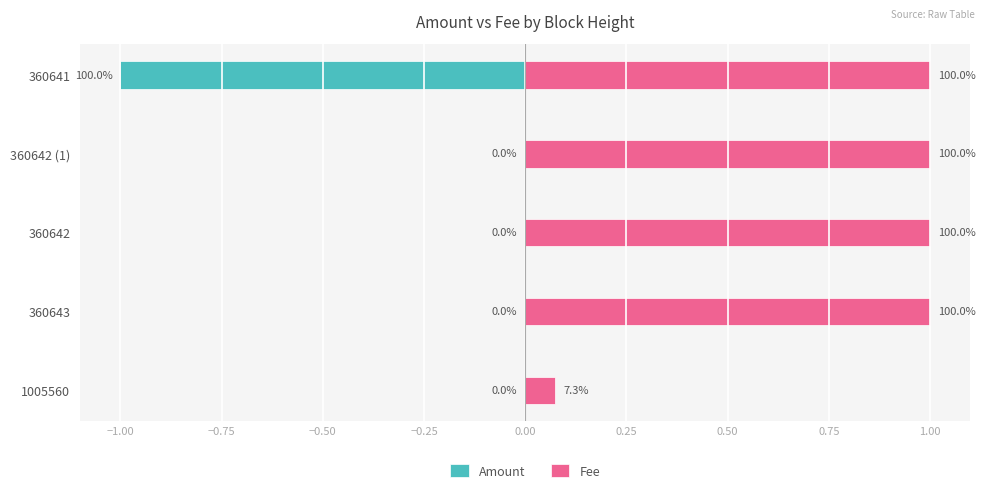

Rank the series by their average value, from lowest to highest.

Amount, Fee